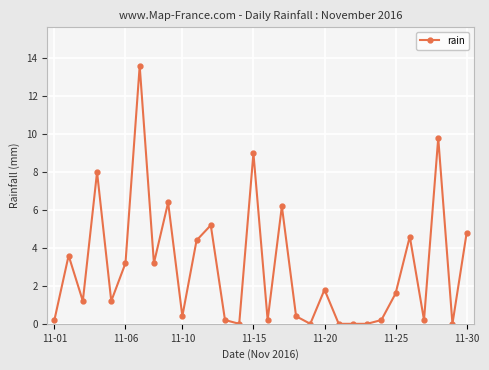

Reading right to left, list all the values displayed in this chart.

4.8	0.0	9.8	0.2	4.6	1.6	0.2	0.0	0.0	0.0	1.8	0.0	0.4	6.2	0.2	9.0	0.0	0.2	5.2	4.4	0.4	6.4	3.2	13.6	3.2	1.2	8.0	1.2	3.6	0.2